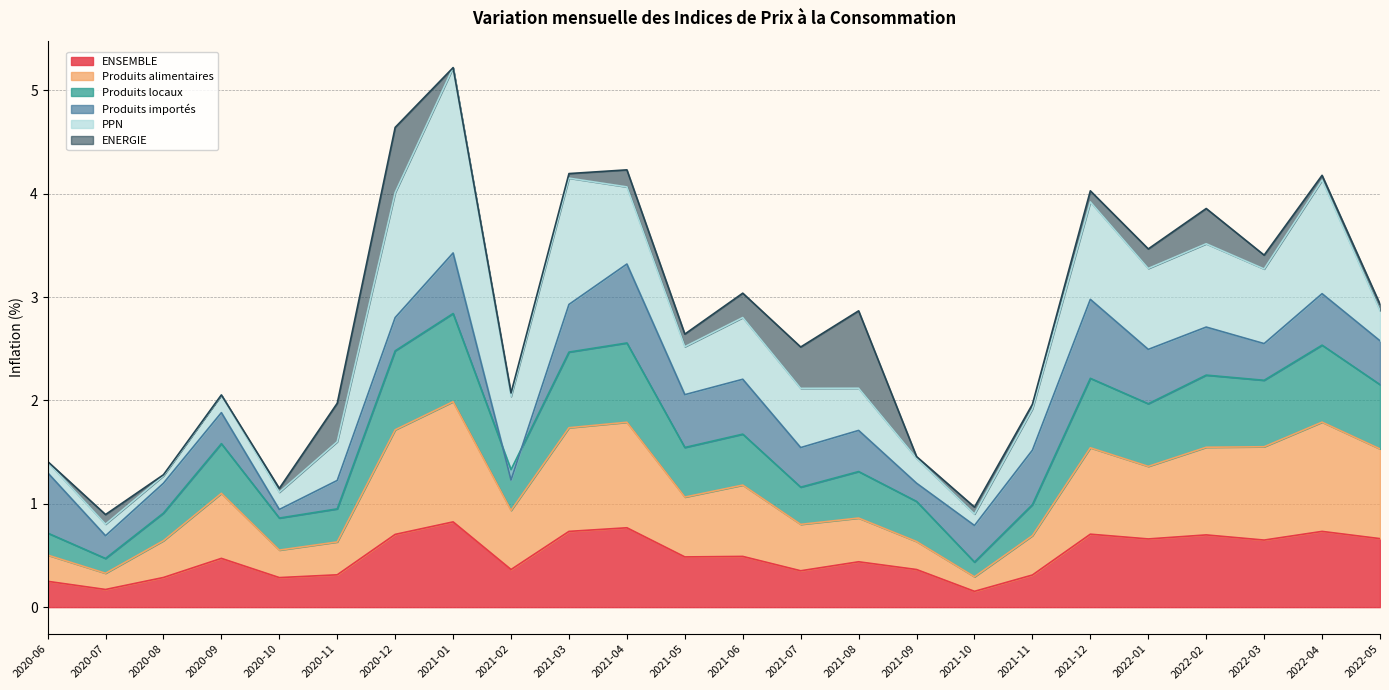

True or false: ENSEMBLE has more than 0 interior local peaks.

True